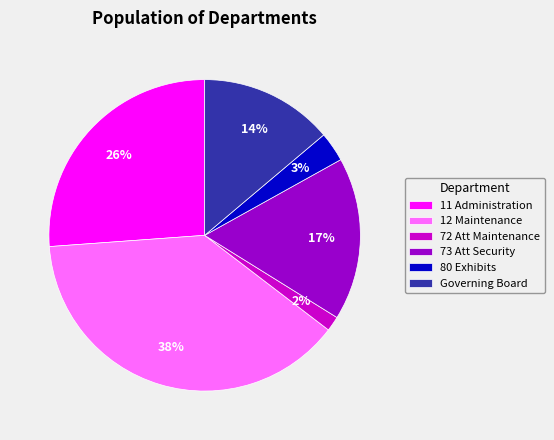

To the nearest percent, what is the combined percentage of 80 Exhibits and 72 Att Maintenance?

5%